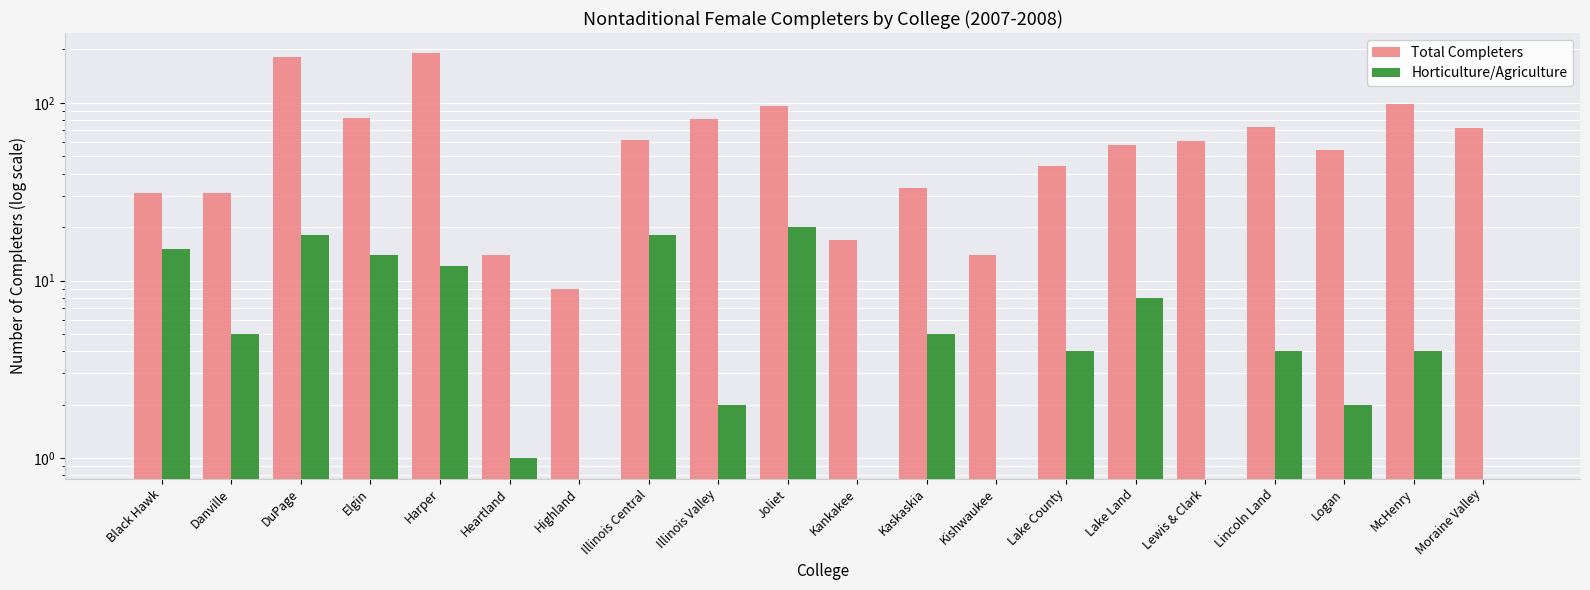

What is the difference between the highest and lowest values at Black Hawk?

16